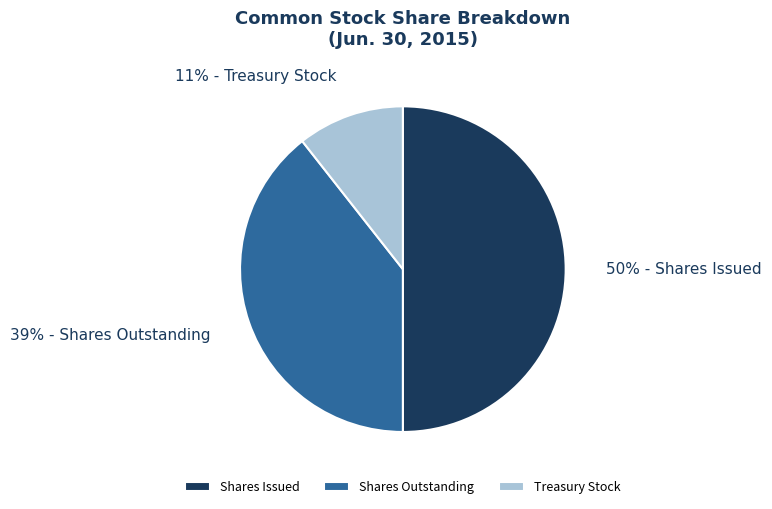

The Shares Issued slice represents 55% of the pie. True or false?

False